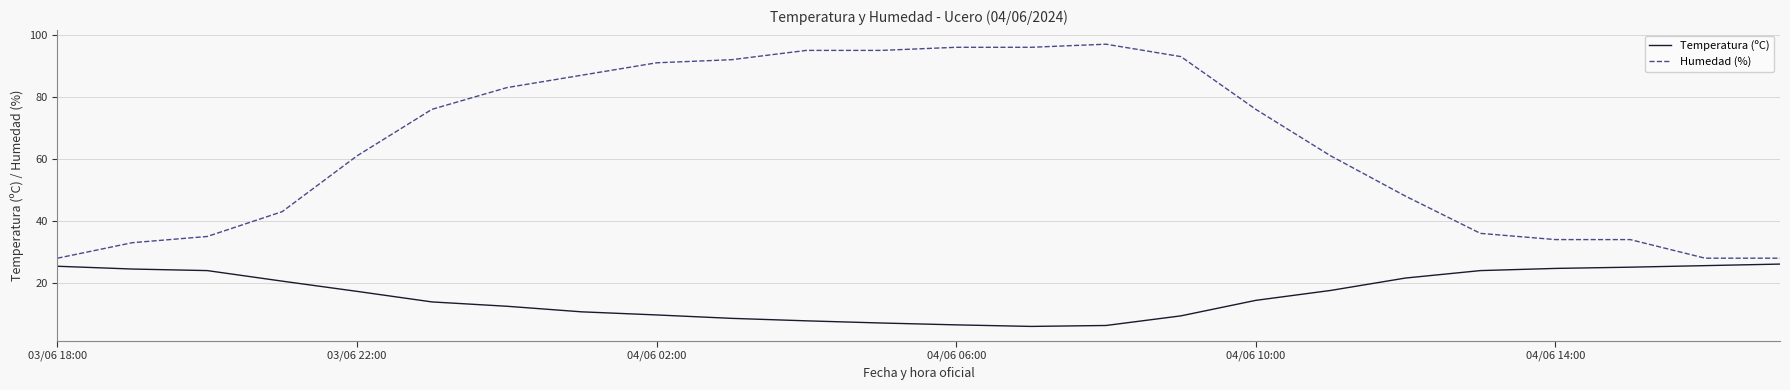

What is the difference between the maximum and minimum values in the Temperatura (ºC) series?

20.1